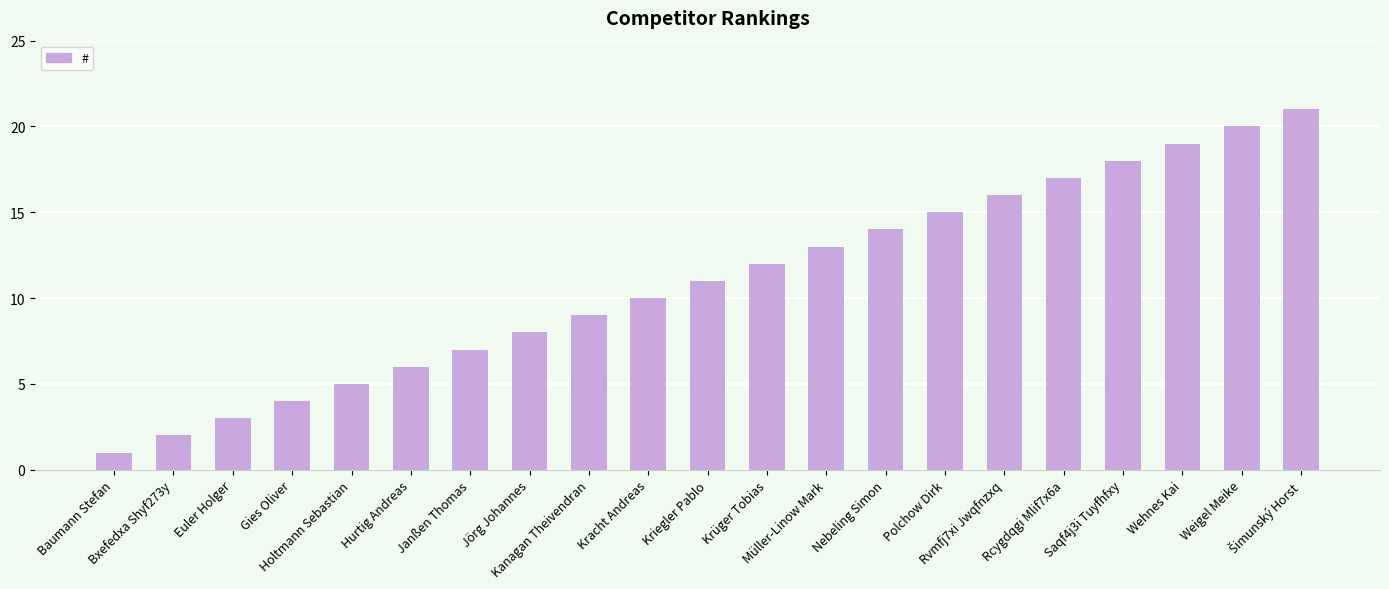

What is the maximum value shown in the chart?

21